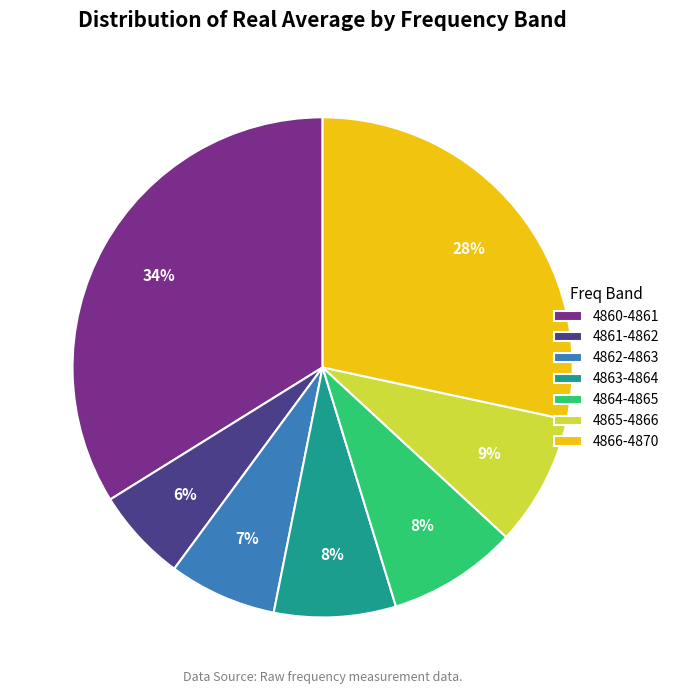

Which slice is the smallest?

4861-4862